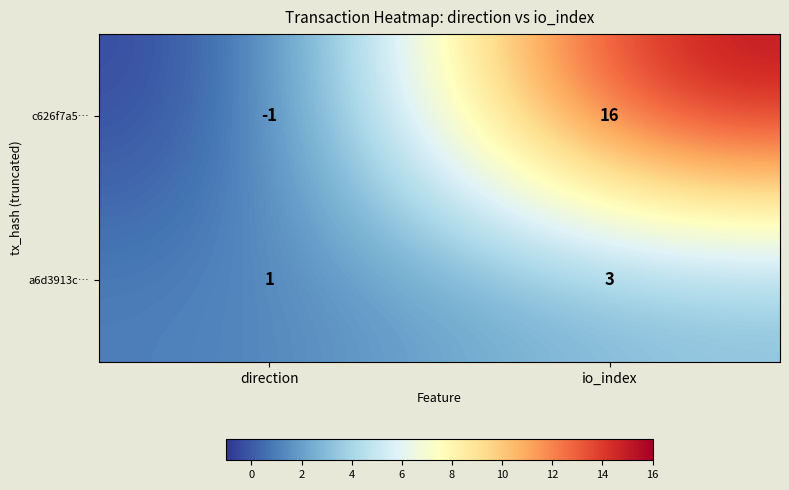

The value of a6d3913c… at io_index is 2. True or false?

False